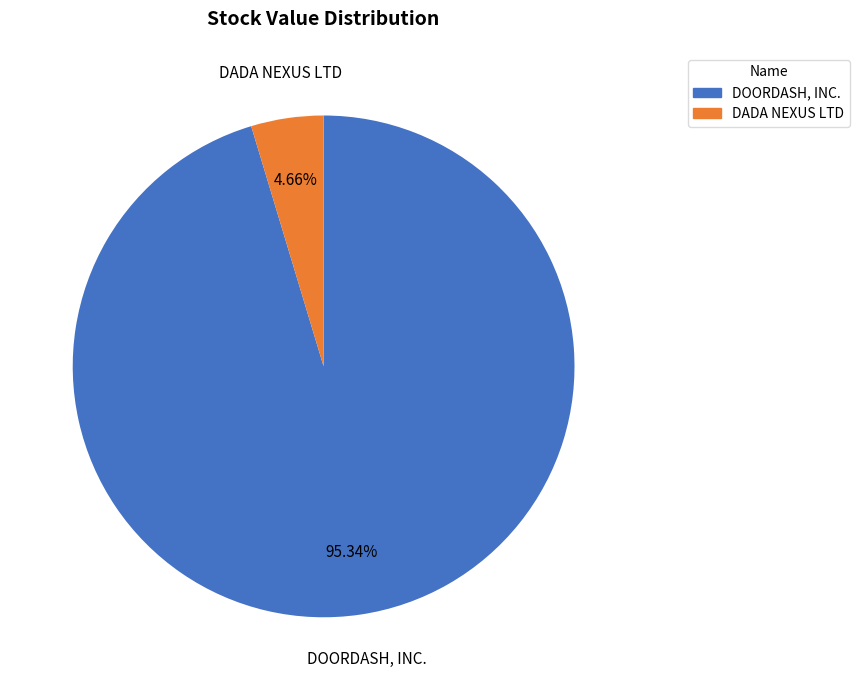

Is DOORDASH, INC. the majority of the pie?

Yes